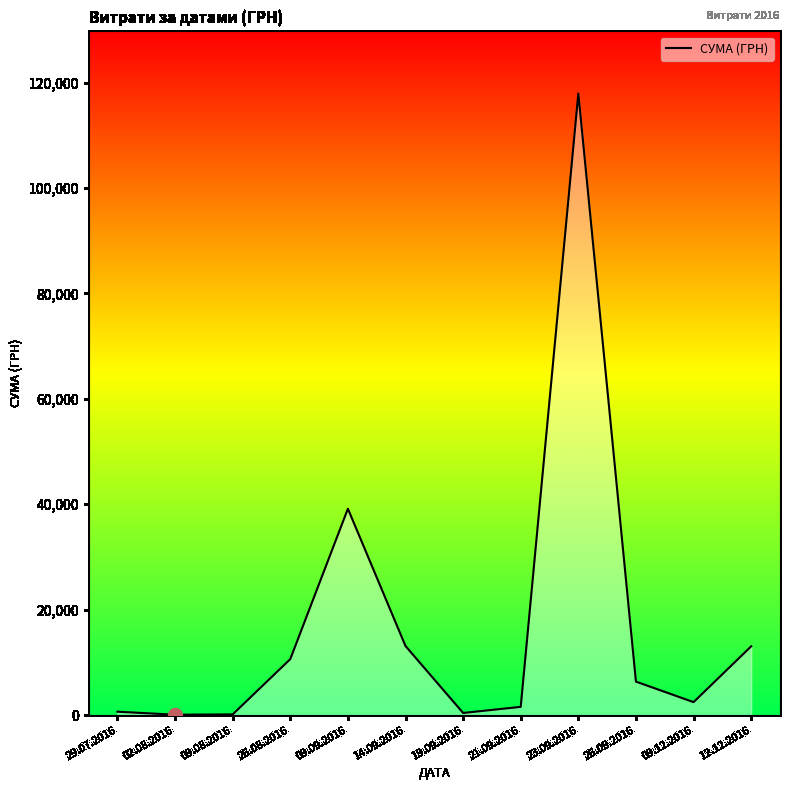

True or false: the data has more than 0 interior local peaks.

True